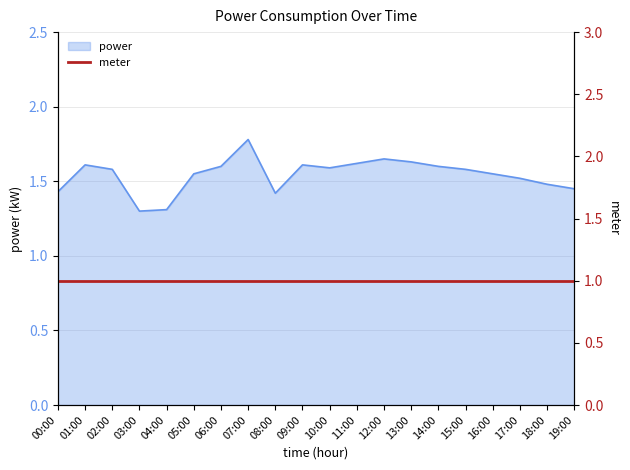

Approximately how many times larger is the value at 15:00 compared to 13:00?

1.0